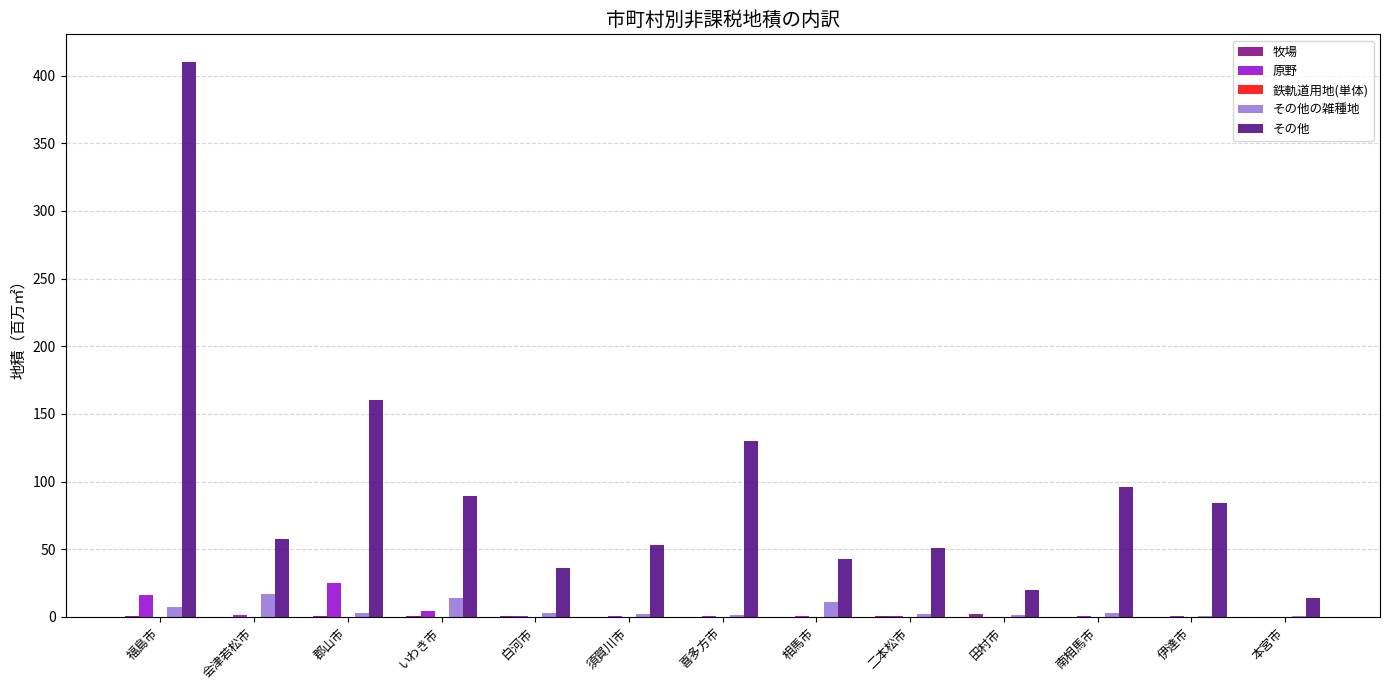

Which series changed the most between いわき市 and 相馬市?

その他